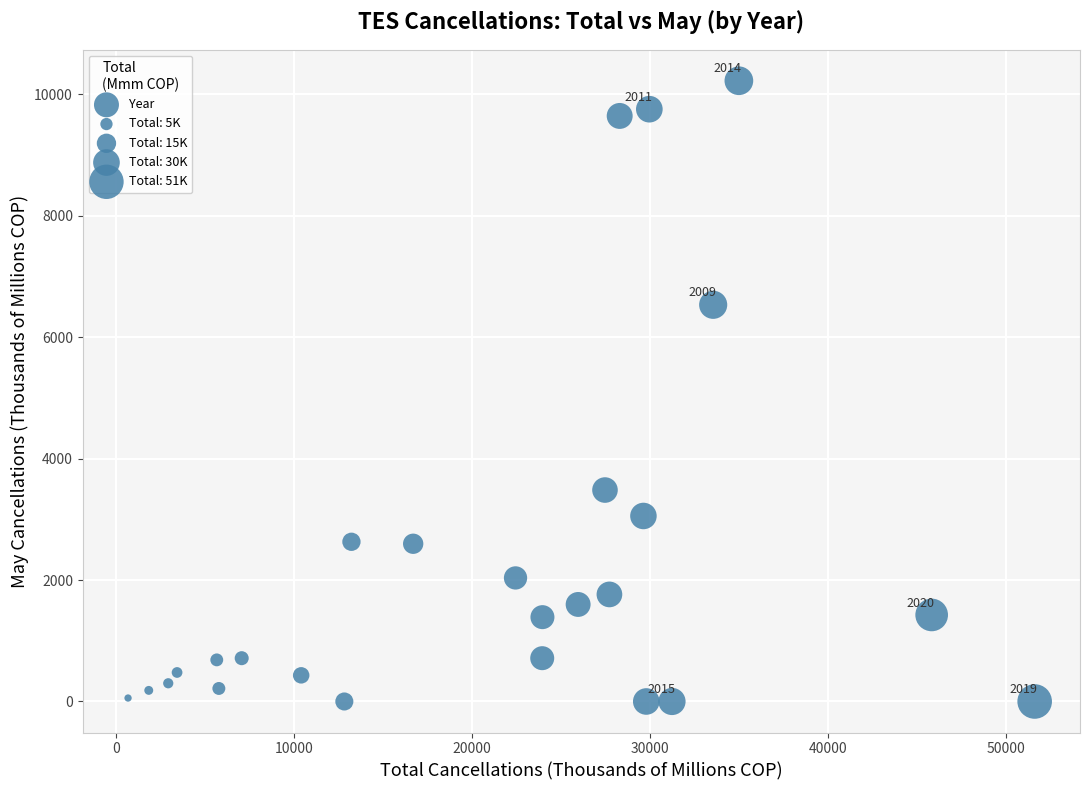

What Y value in the scatter plot is closest to 5111?

6532.3